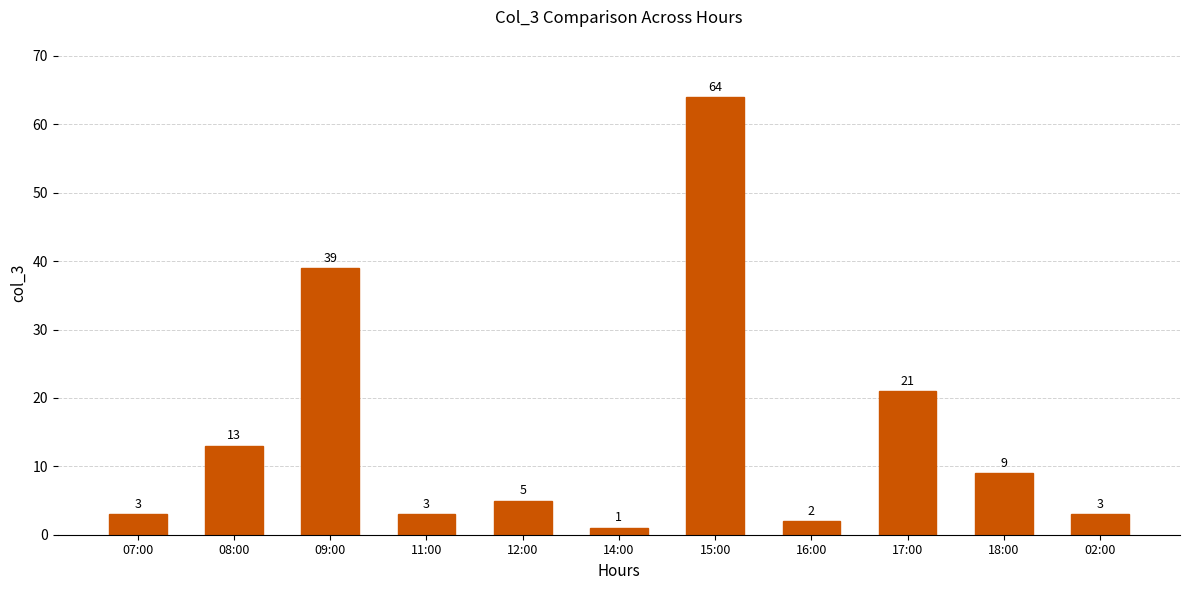

How many bars are there in total?

11